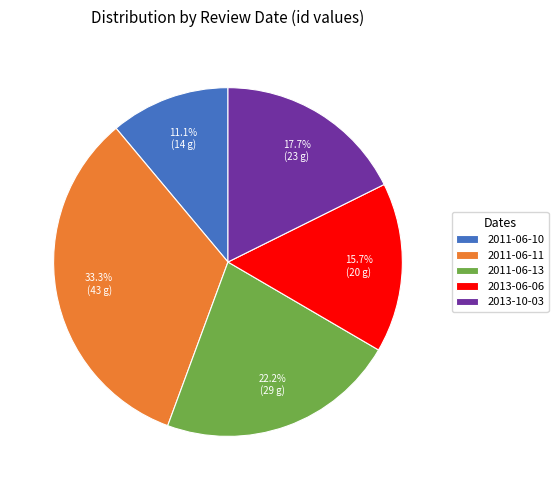

Which category has the biggest portion of the pie?

2011-06-11